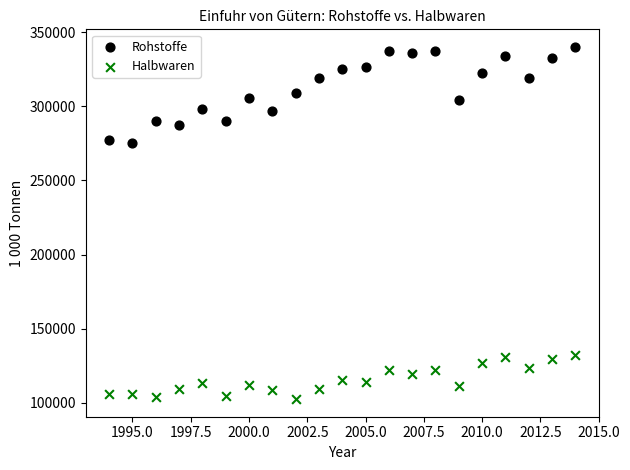

Which series has the widest spread of Y values?

Rohstoffe